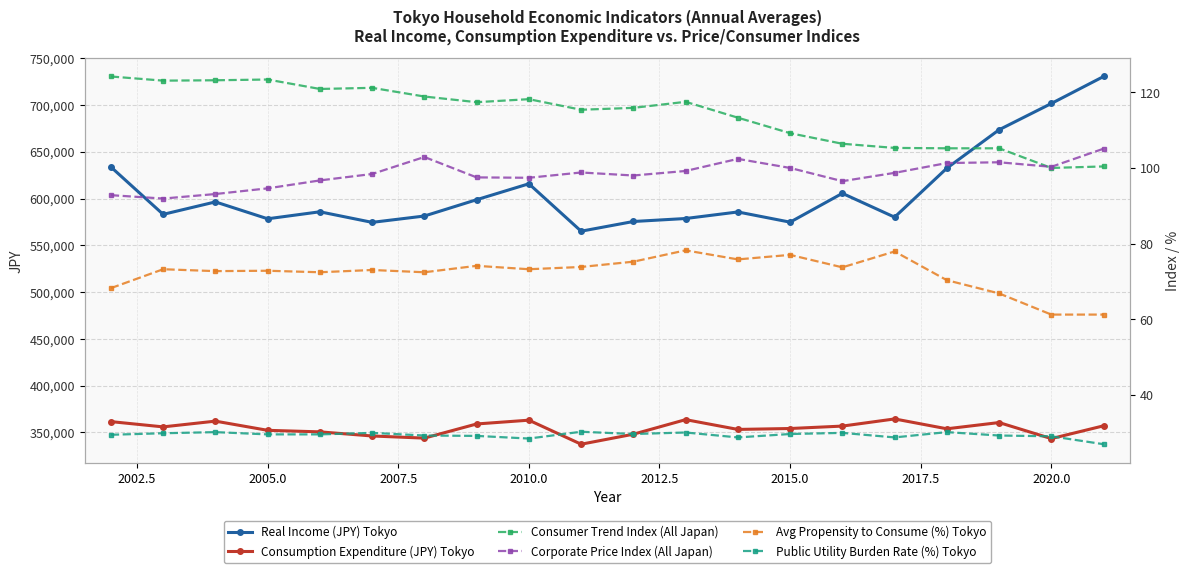

True or false: Real Income (JPY) Tokyo has more than 0 points higher than both neighbors.

True